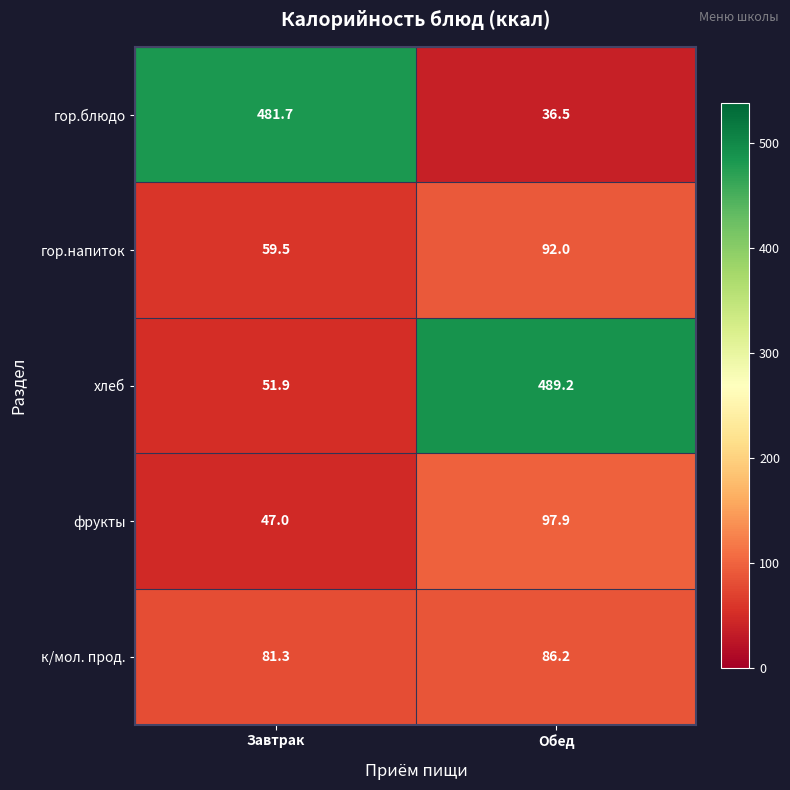

Rank the series at Завтрак from highest to lowest value.

гор.блюдо, к/мол. прод., гор.напиток, хлеб, фрукты